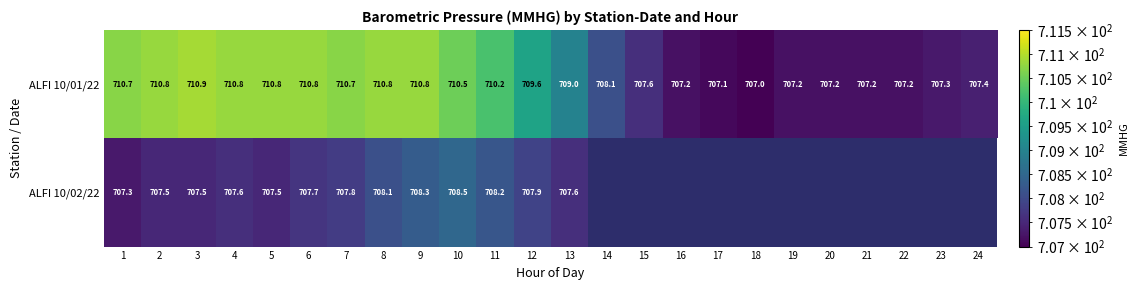

True or false: ALFI 10/01/22 has a value of 945.6 at 5.

False